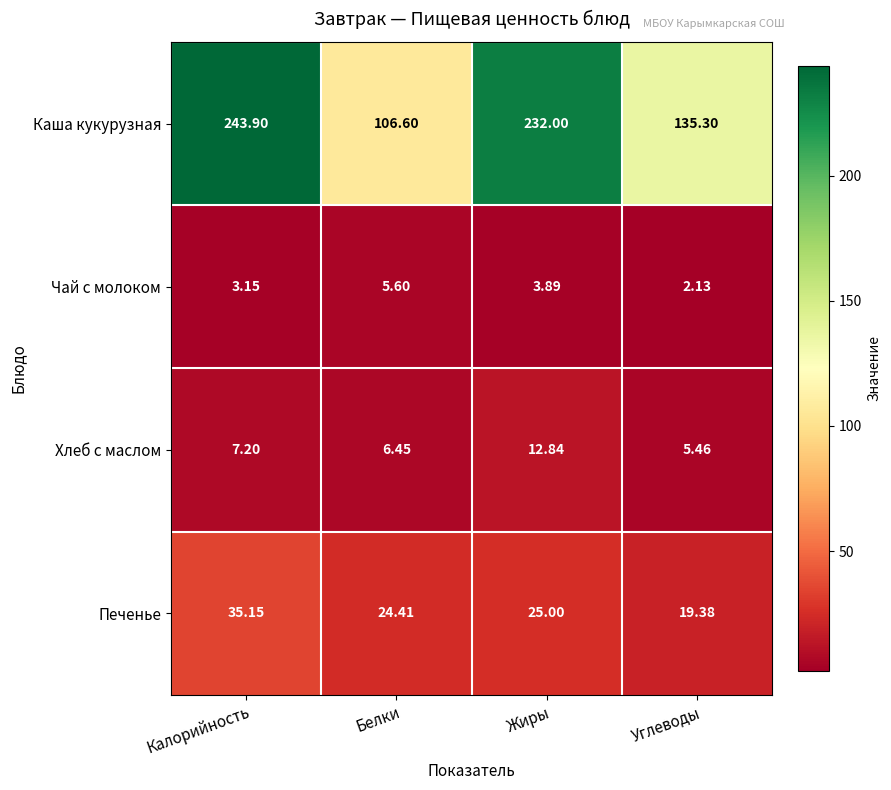

Between Жиры and Углеводы, which series saw the biggest shift?

Каша кукурузная